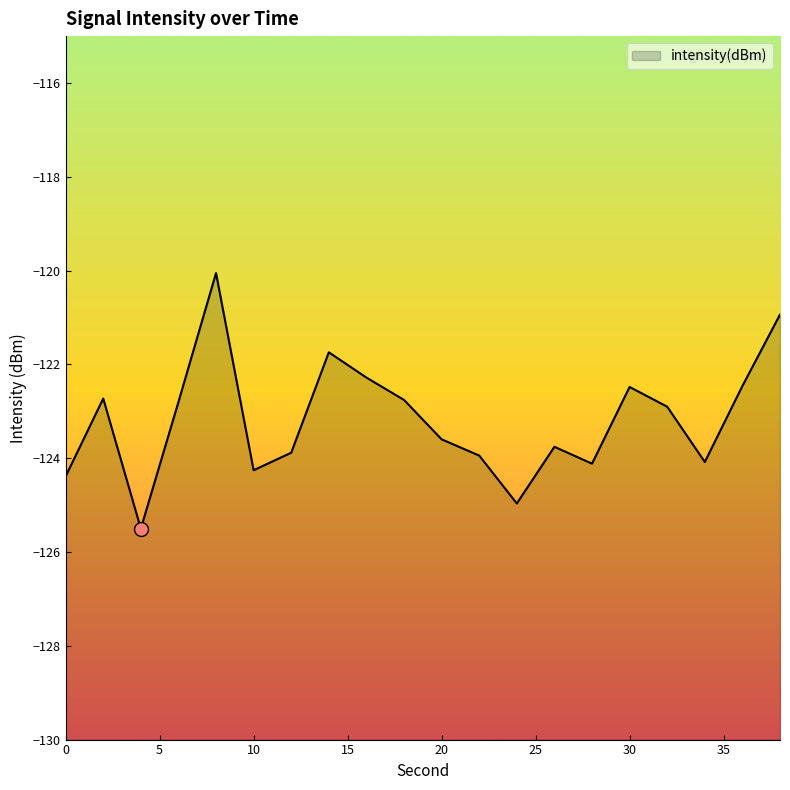

How many points are higher than both their immediate neighbors (excluding endpoints)?

5